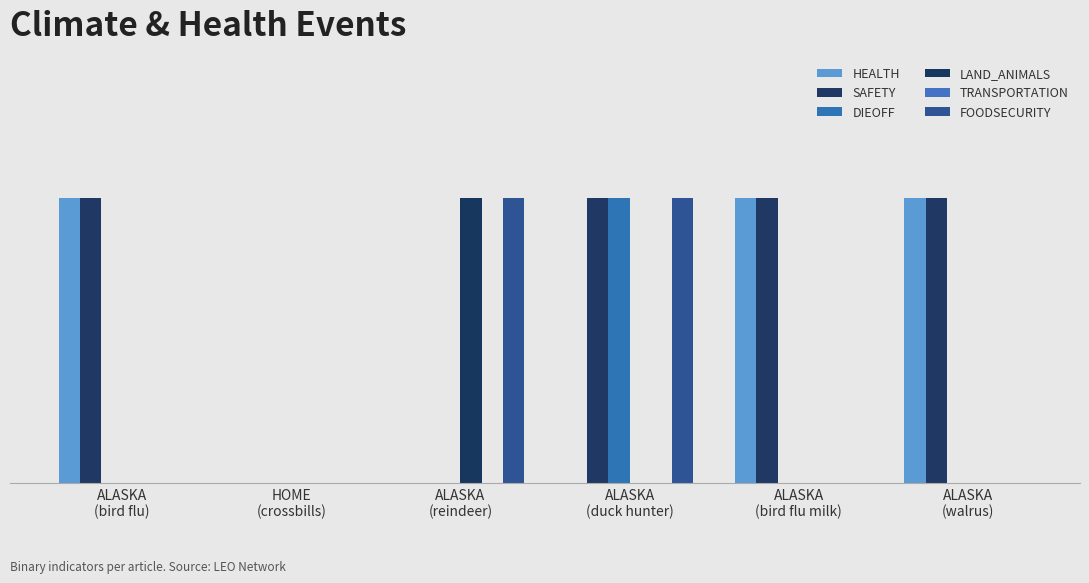

Reading right to left, transcribe all the data shown in this chart.

HEALTH: 1	1	0	0	0	1
SAFETY: 1	1	1	0	0	1
DIEOFF: 0	0	1	0	0	0
LAND_ANIMALS: 0	0	0	1	0	0
TRANSPORTATION: 0	0	0	0	0	0
FOODSECURITY: 0	0	1	1	0	0